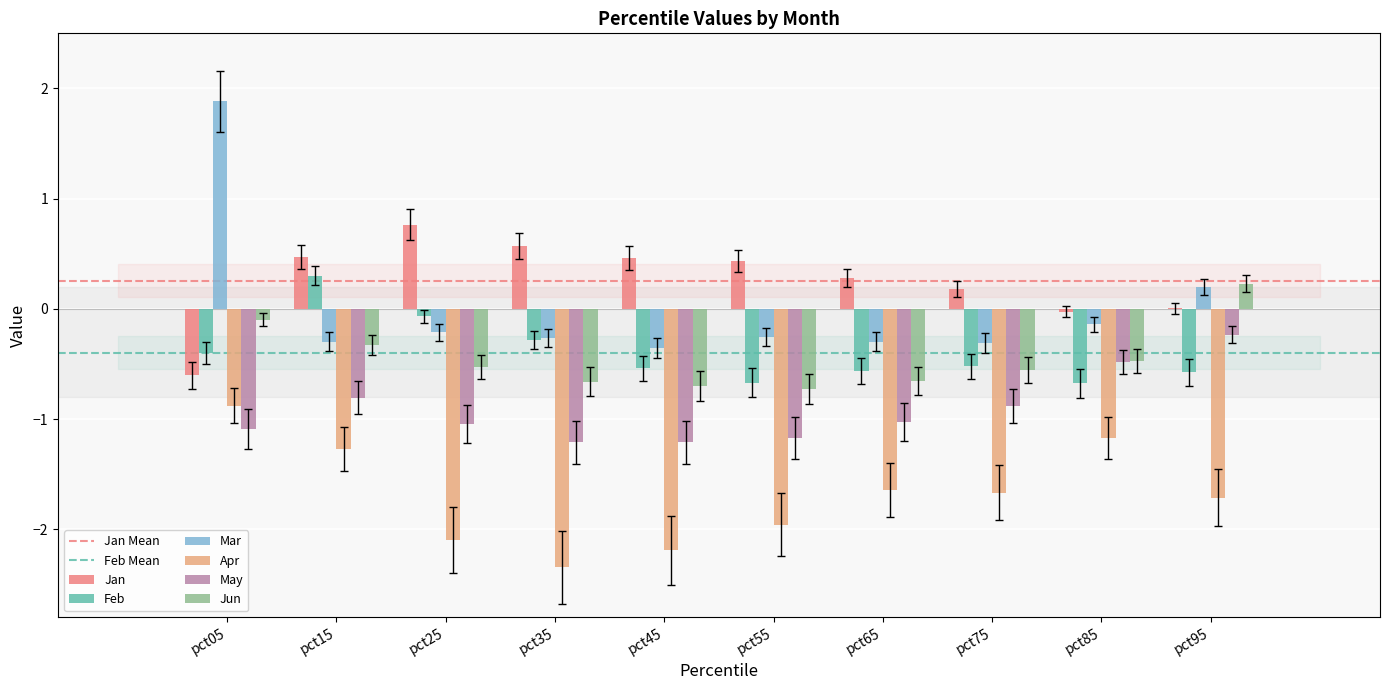

True or false: Jun has a value of -0.5 at pct25.

True